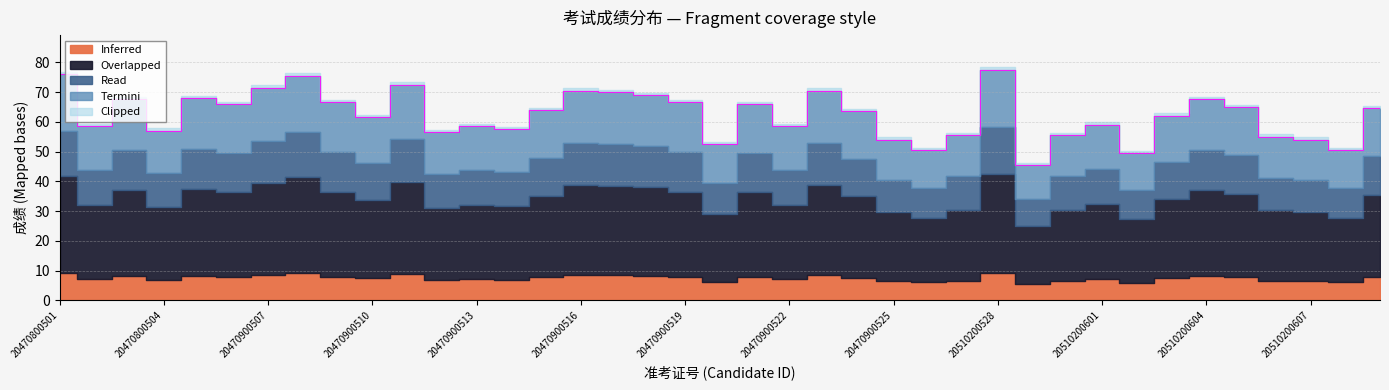

At which category does the data reach its first local valley?

20470800502